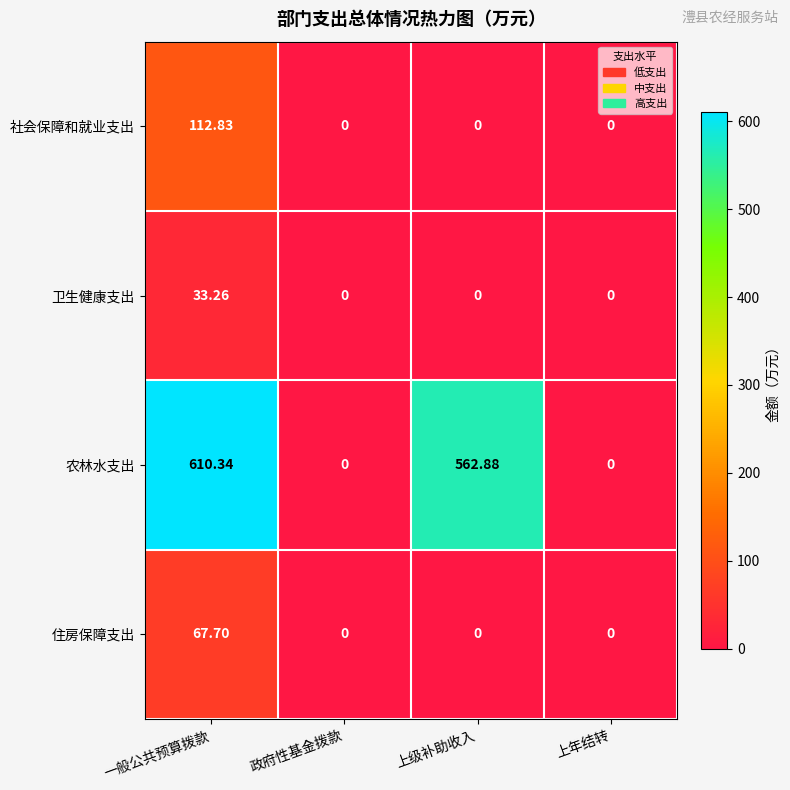

At which category is the sum across all series the highest?

一般公共预算拨款